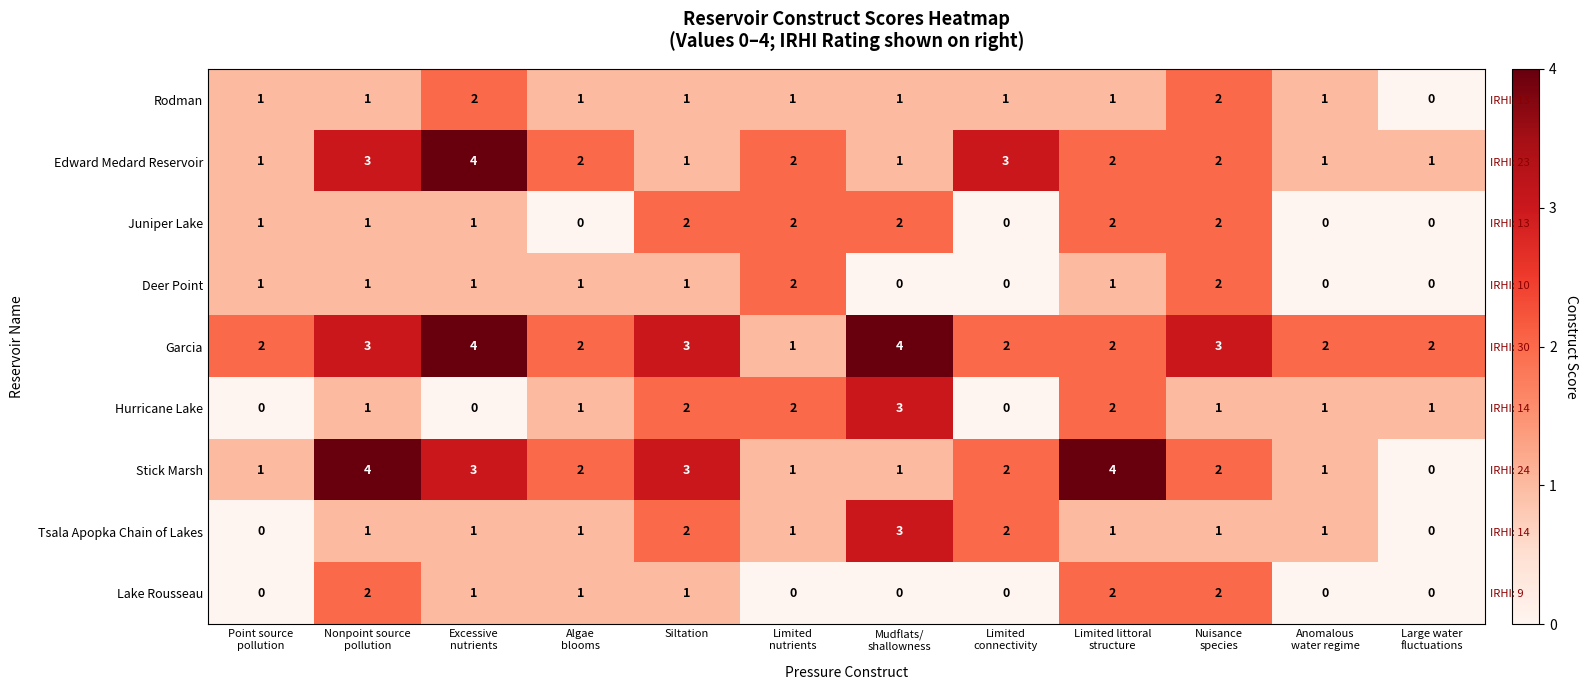

At which category does the chart reach its minimum across all series?

Large water
fluctuations